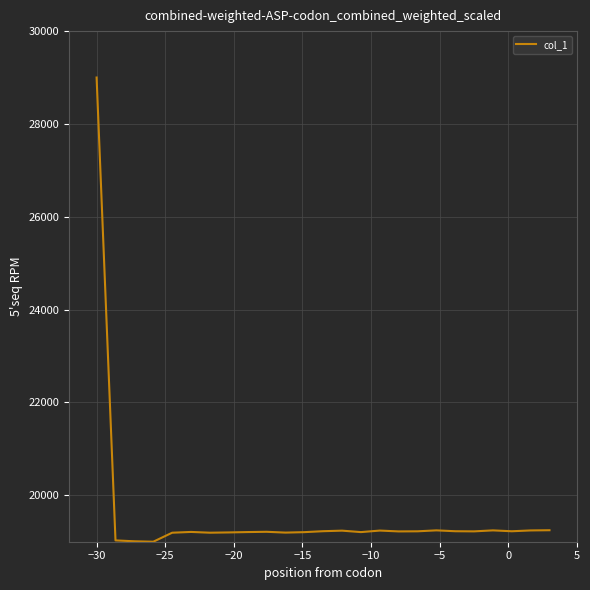

What is the difference between the maximum and minimum values?

10000.0